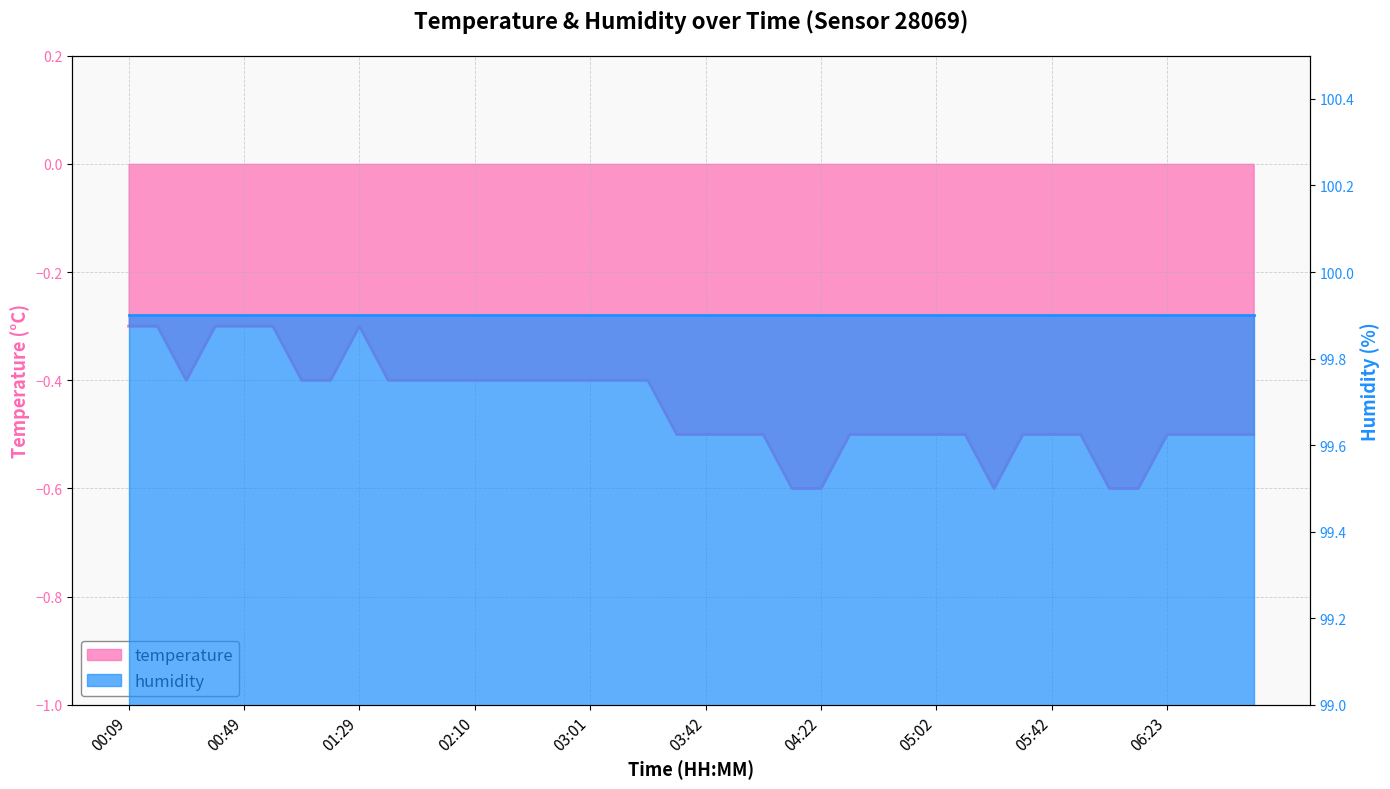

What is the label of the 10th point from the right?

05:22